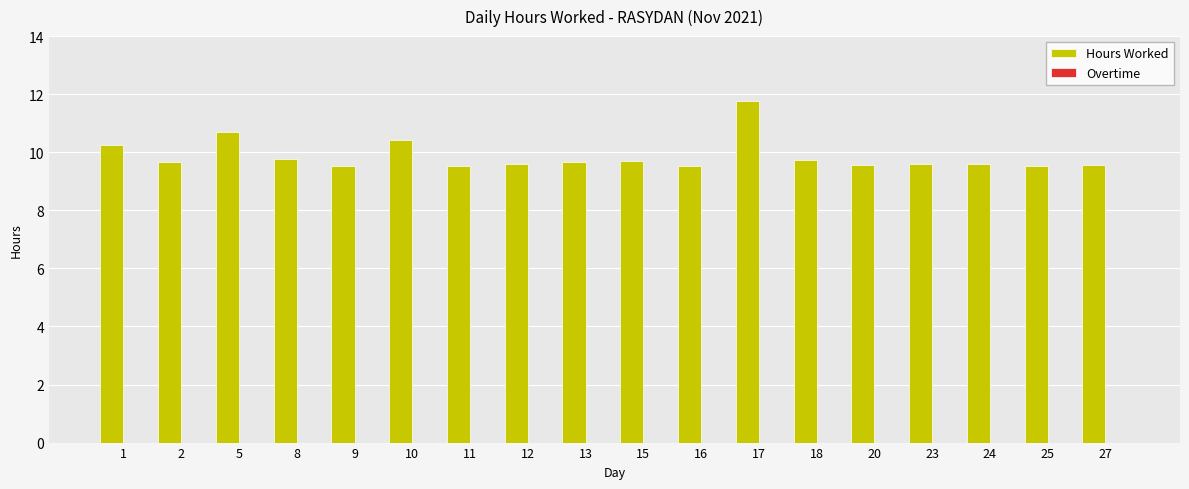

What is the change in value from 1 to 8?

-0.5